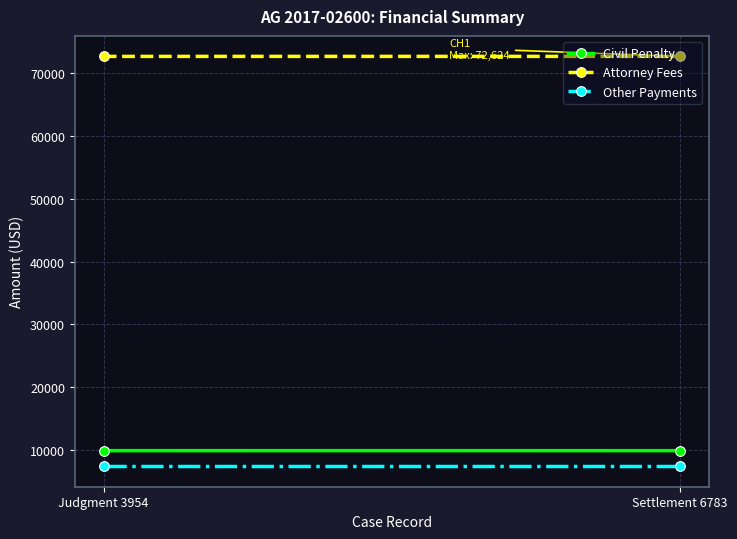

At how many categories does at least one series exceed 29618?

2